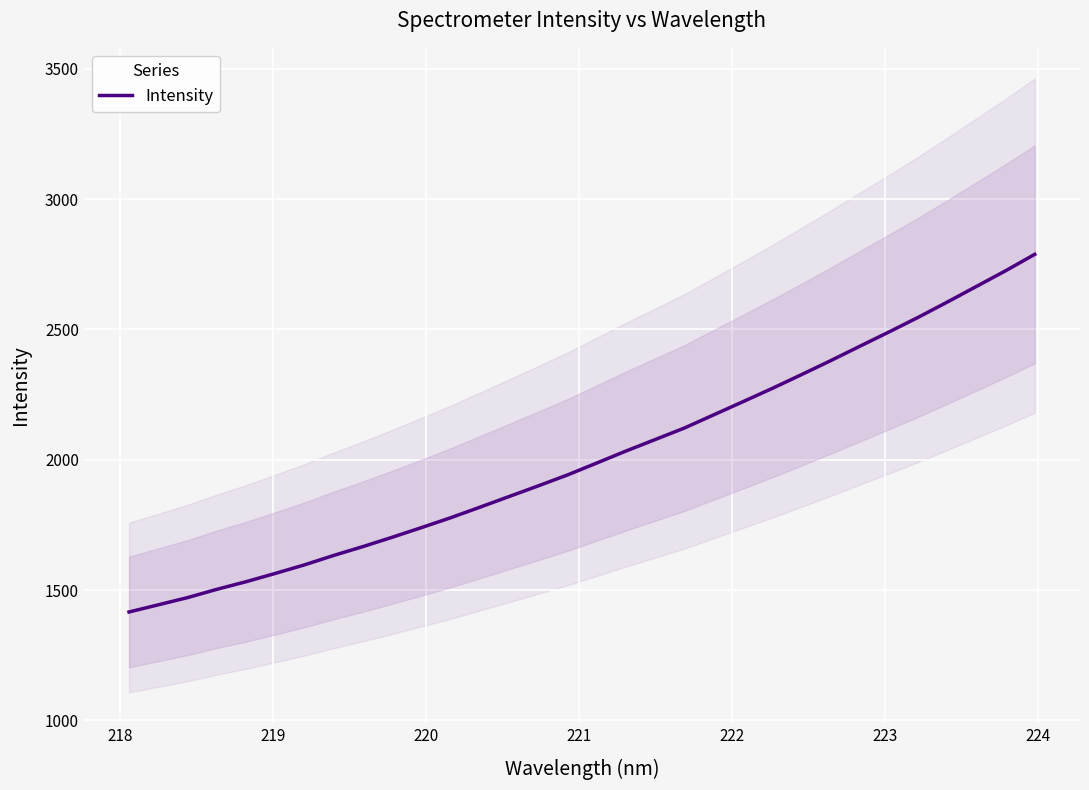

What is the sum of all values?

64413.5